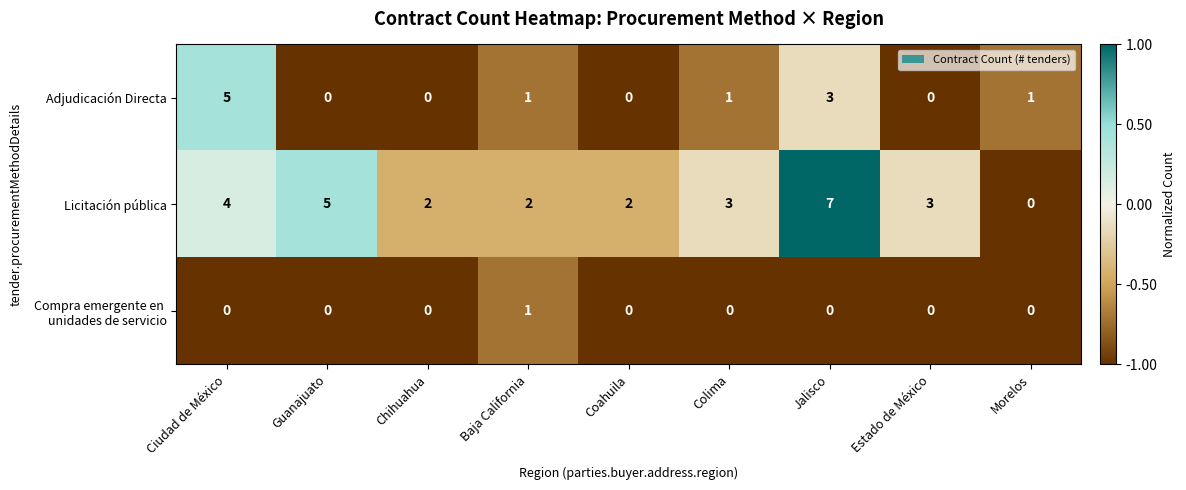

What is the total value across all series at Ciudad de México?

9